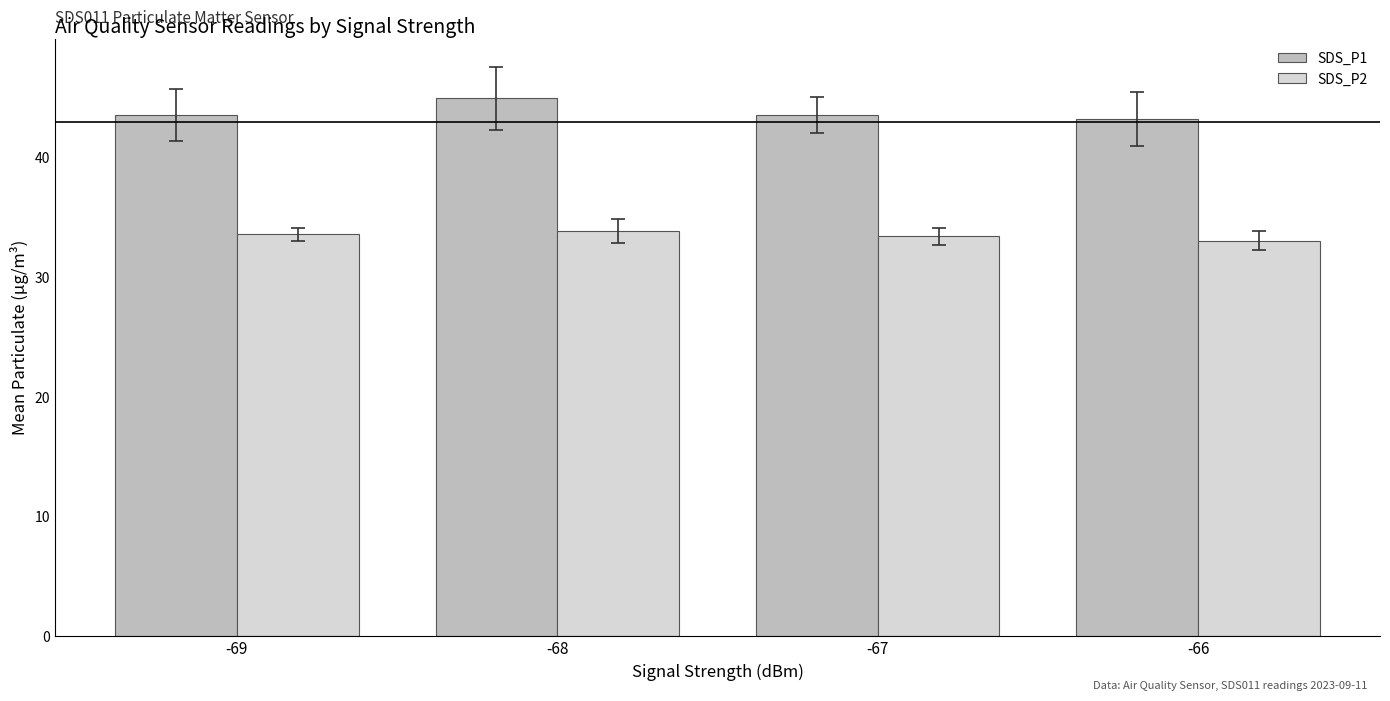

The value of SDS_P2 at -68 is 33.9. True or false?

True